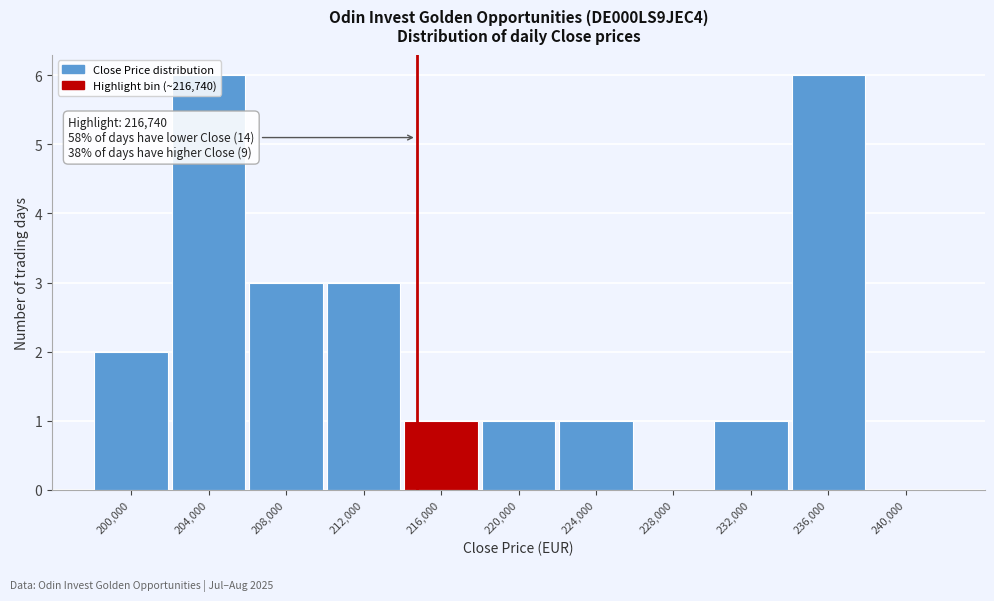

What is the ratio of the value at 204,000 to the value at 236,000?

1.0